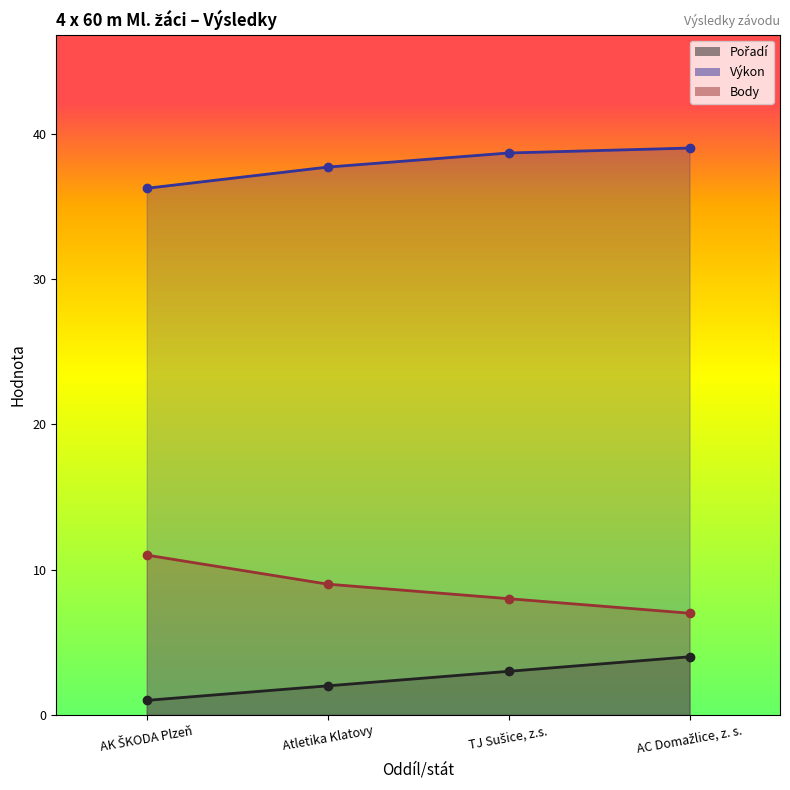

Which series has the widest spread of values?

Body